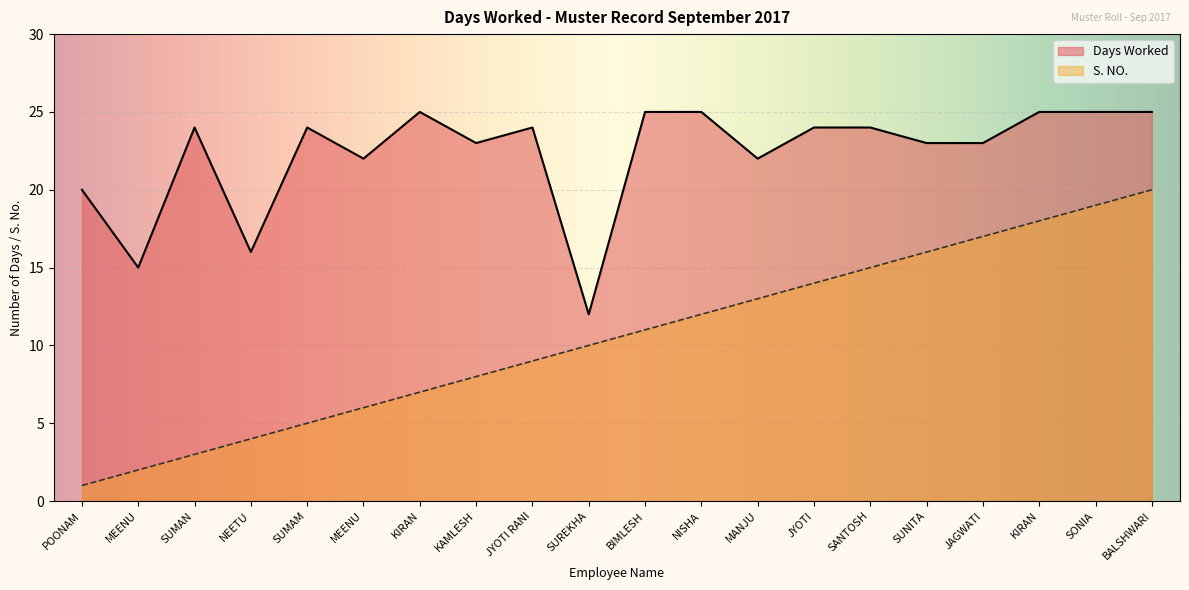

What is the average value of the Days Worked series?

22